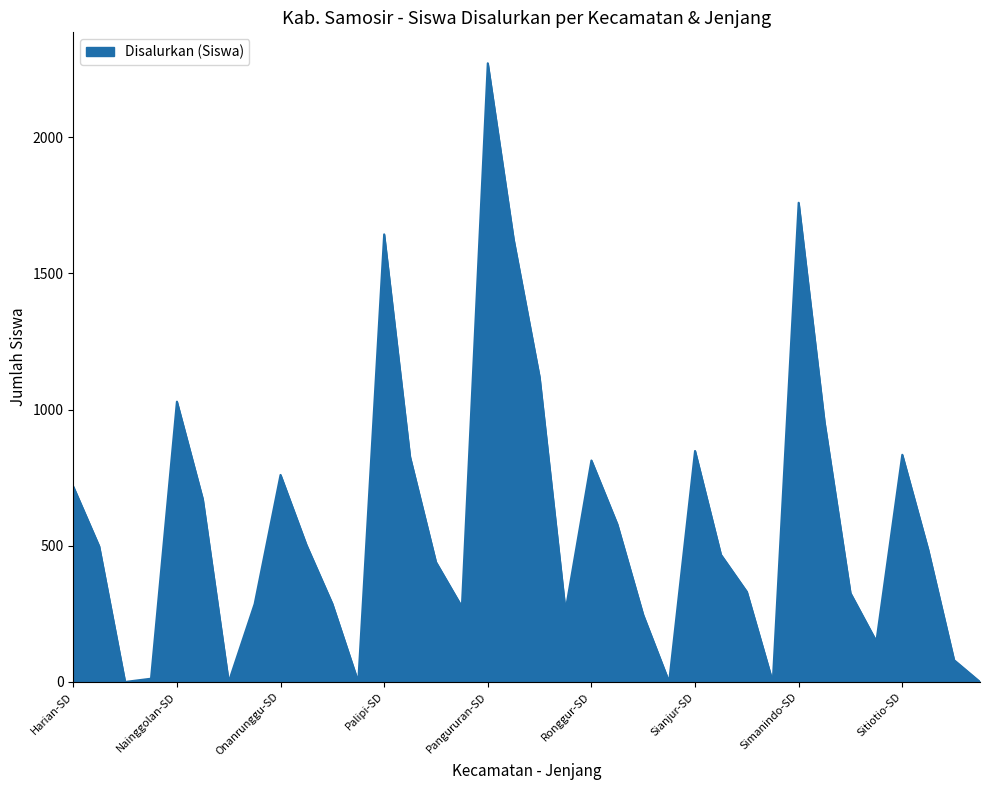

What is the difference between the maximum and minimum values?

2271